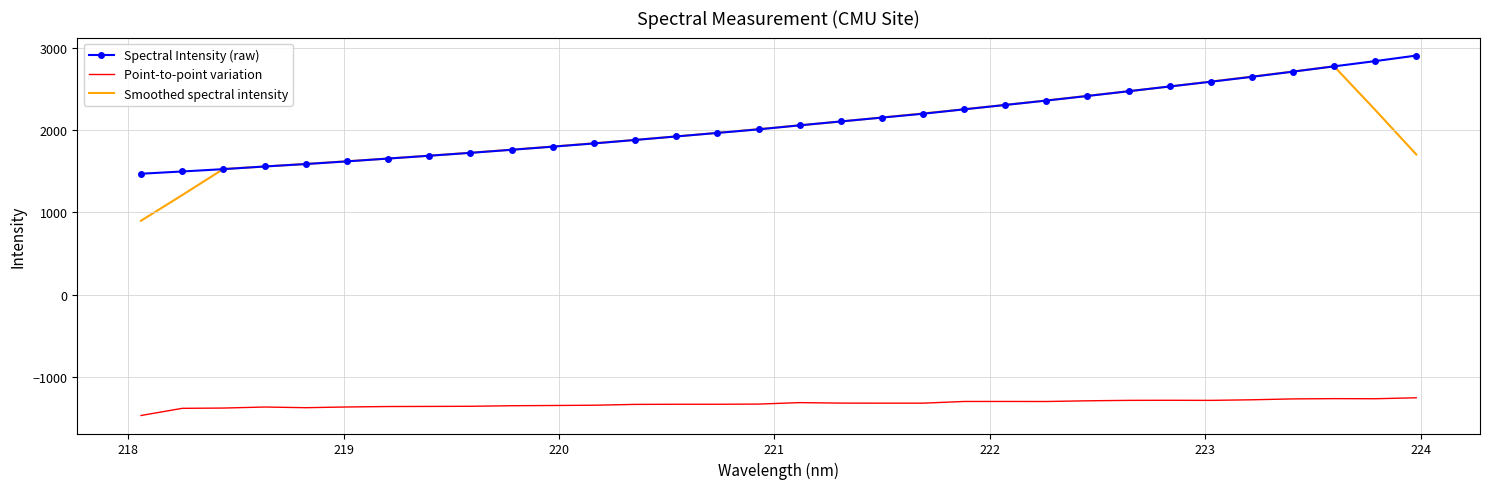

Which series has the largest range (max minus min)?

Smoothed spectral intensity